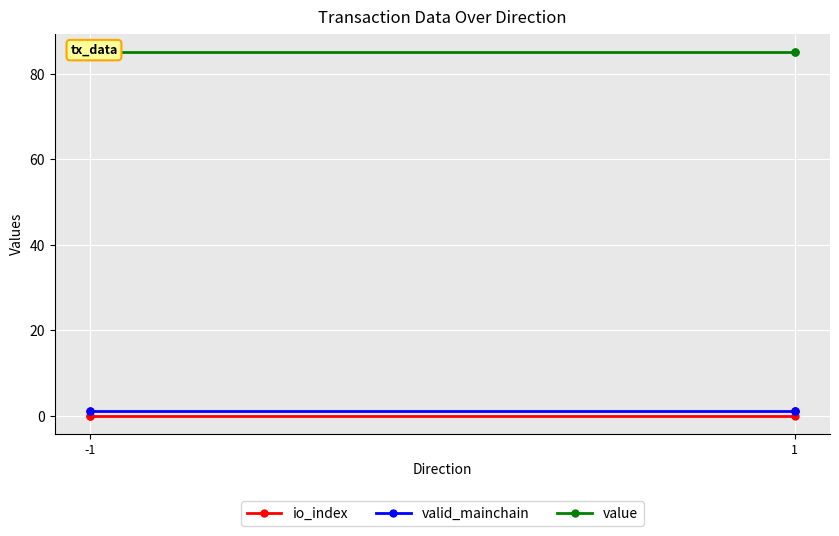

True or false: io_index and valid_mainchain intersect in this chart.

False